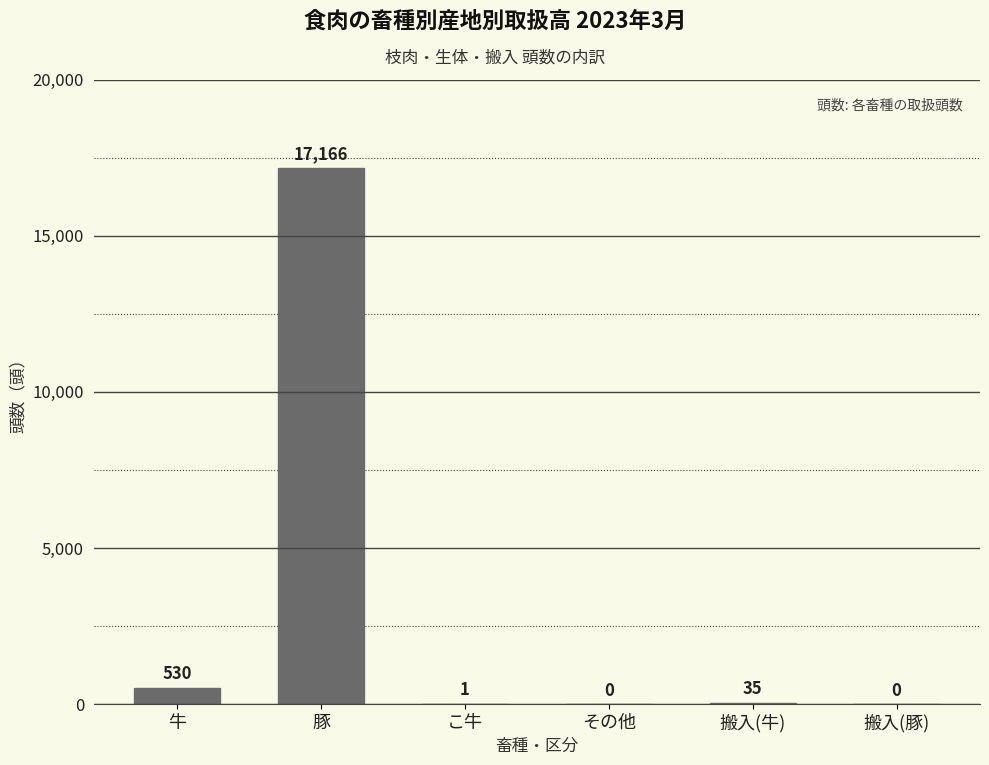

What is the ratio of the value at 牛 to the value at 搬入(牛)?

15.1